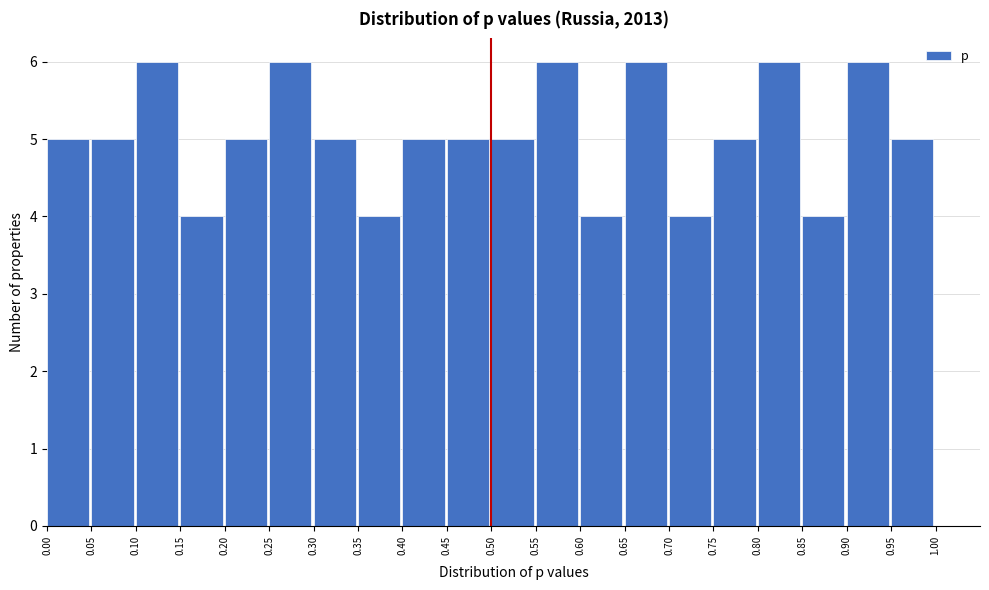

Reading left to right, list every bar in this chart as the range it spans on the x-axis followed by its height. The values are not printed on the chart, so give them approximately, as read against the axis.

0.00 to 0.05: 5
0.05 to 0.10: 5
0.10 to 0.15: 6
0.15 to 0.20: 4
0.20 to 0.25: 5
0.25 to 0.30: 6
0.30 to 0.35: 5
0.35 to 0.40: 4
0.40 to 0.45: 5
0.45 to 0.50: 5
0.50 to 0.55: 5
0.55 to 0.60: 6
0.60 to 0.65: 4
0.65 to 0.70: 6
0.70 to 0.75: 4
0.75 to 0.80: 5
0.80 to 0.85: 6
0.85 to 0.90: 4
0.90 to 0.95: 6
0.95 to 1.00: 5